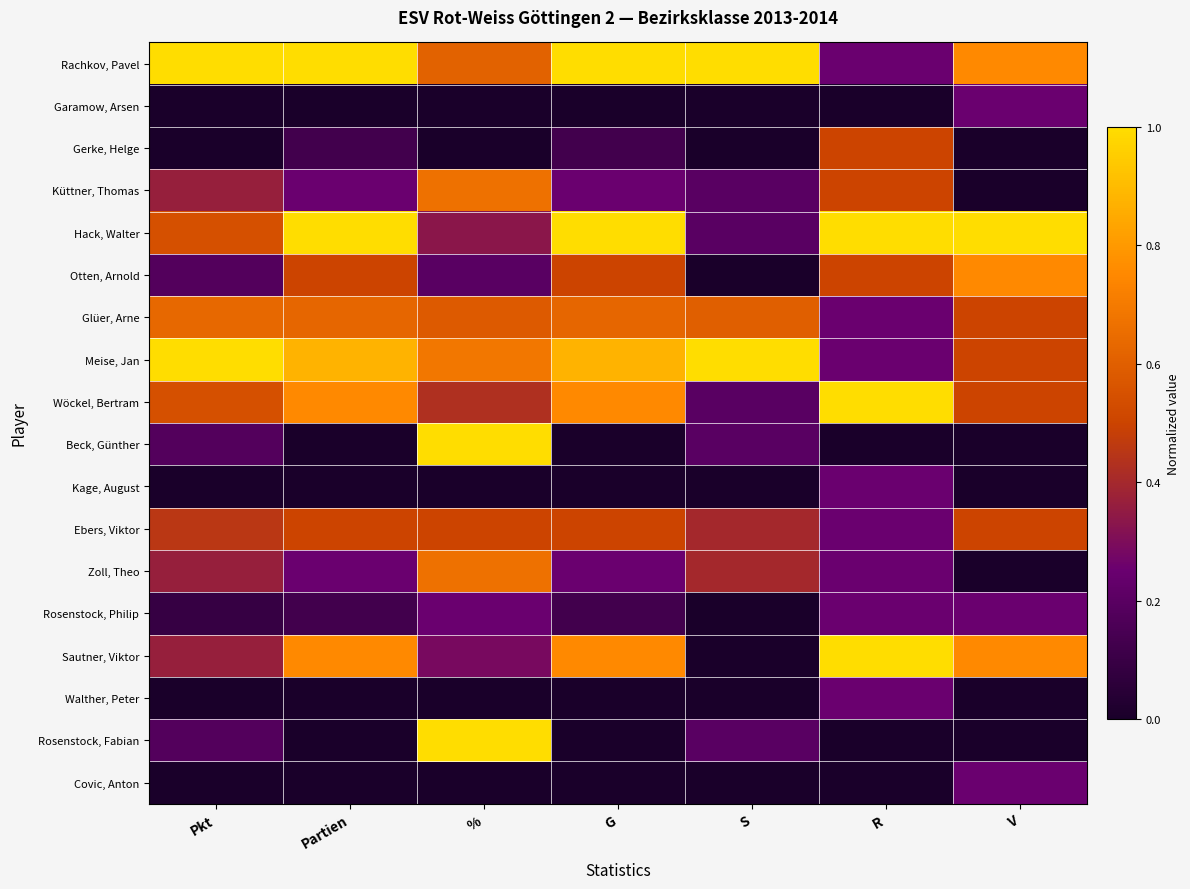

List the series in order of their peak value, highest first.

Rachkov, Pavel, Hack, Walter, Meise, Jan, Wöckel, Bertram, Beck, Günther, Sautner, Viktor, Rosenstock, Fabian, Otten, Arnold, Küttner, Thomas, Zoll, Theo, Glüer, Arne, Gerke, Helge, Ebers, Viktor, Garamow, Arsen, Kage, August, Rosenstock, Philip, Walther, Peter, Covic, Anton